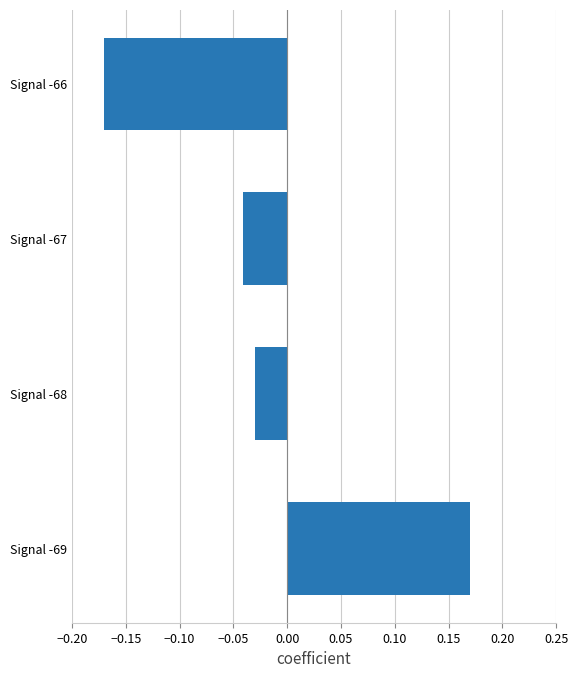

At which category does the chart reach its minimum across all series?

Signal -66